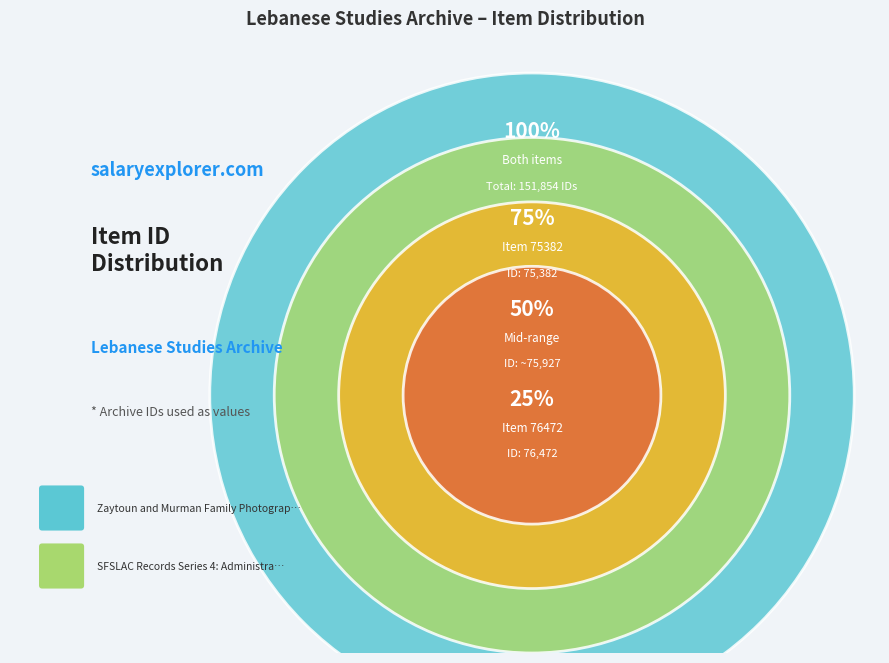

To the nearest percent, what percentage of the pie is Zaytoun and Murman Family Photographs (76472)?

50%